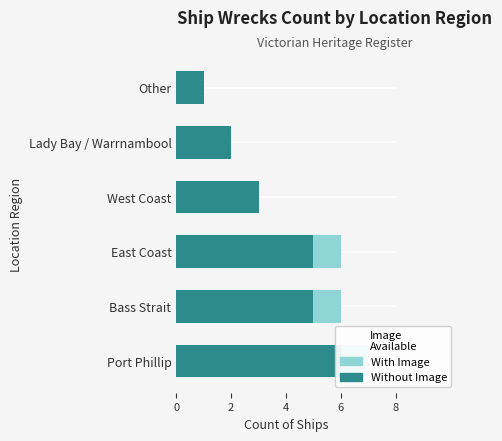

Which series has the largest total across all categories?

Without Image